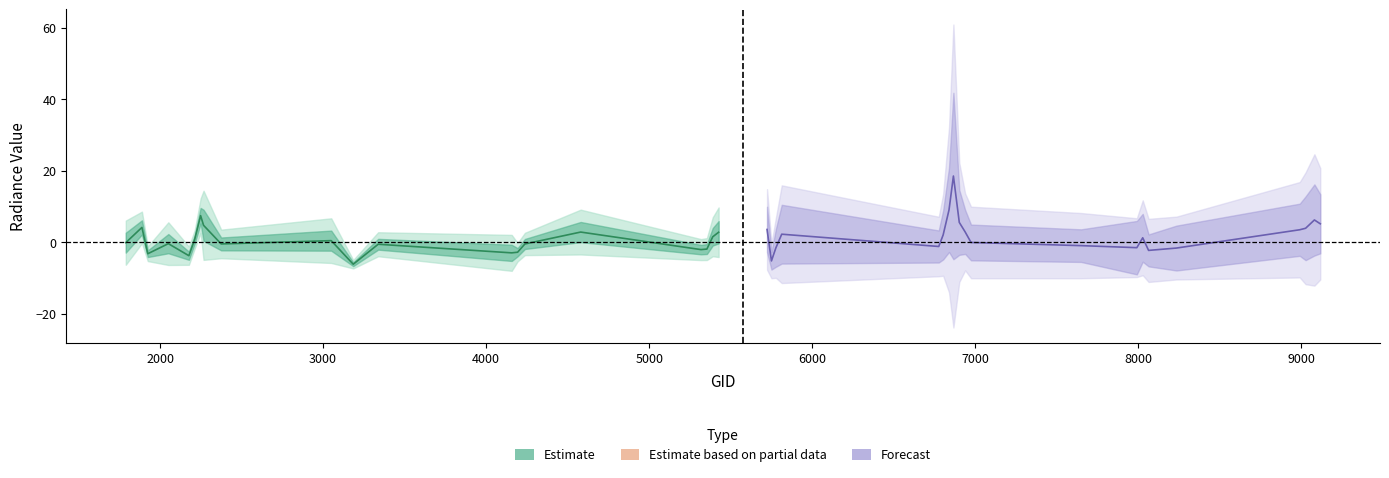

How many values in Estimate are below zero?

12